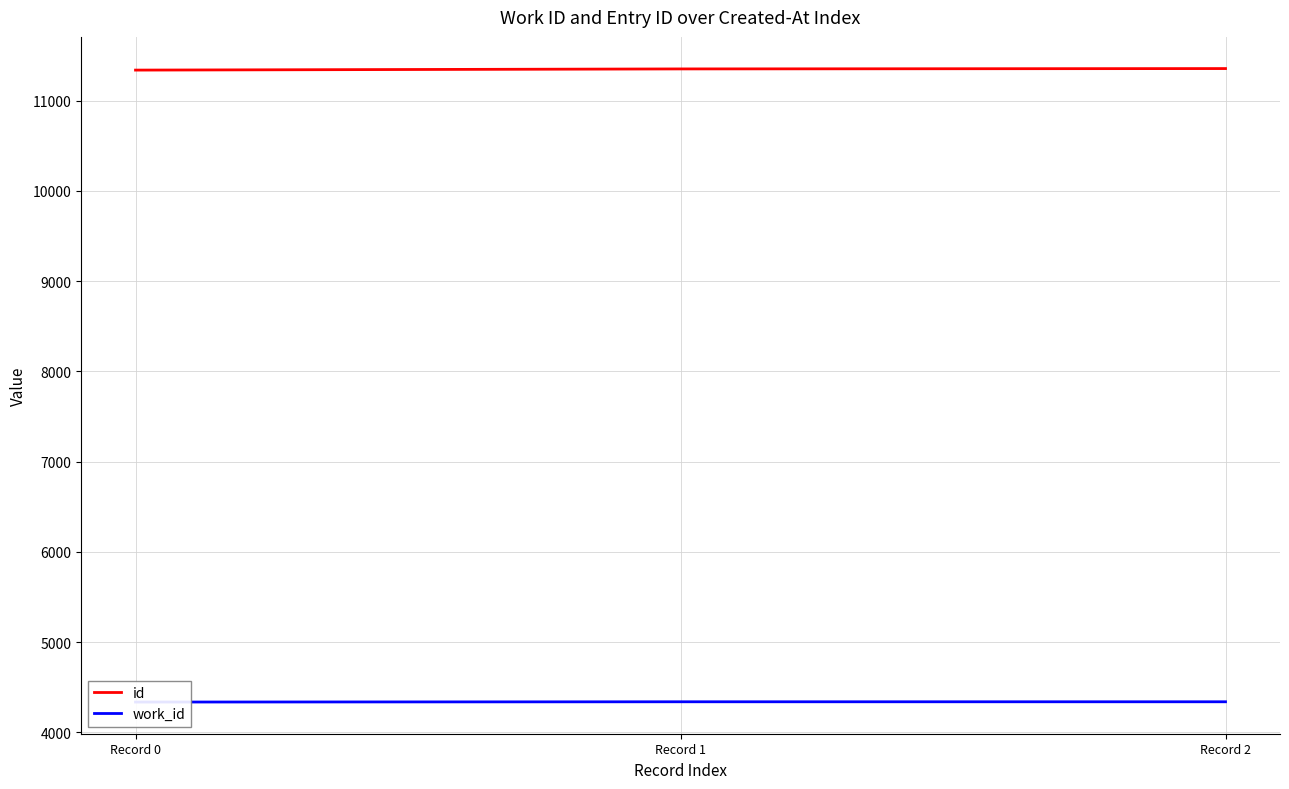

True or false: work_id has a value of 4337 at Record 0.

True